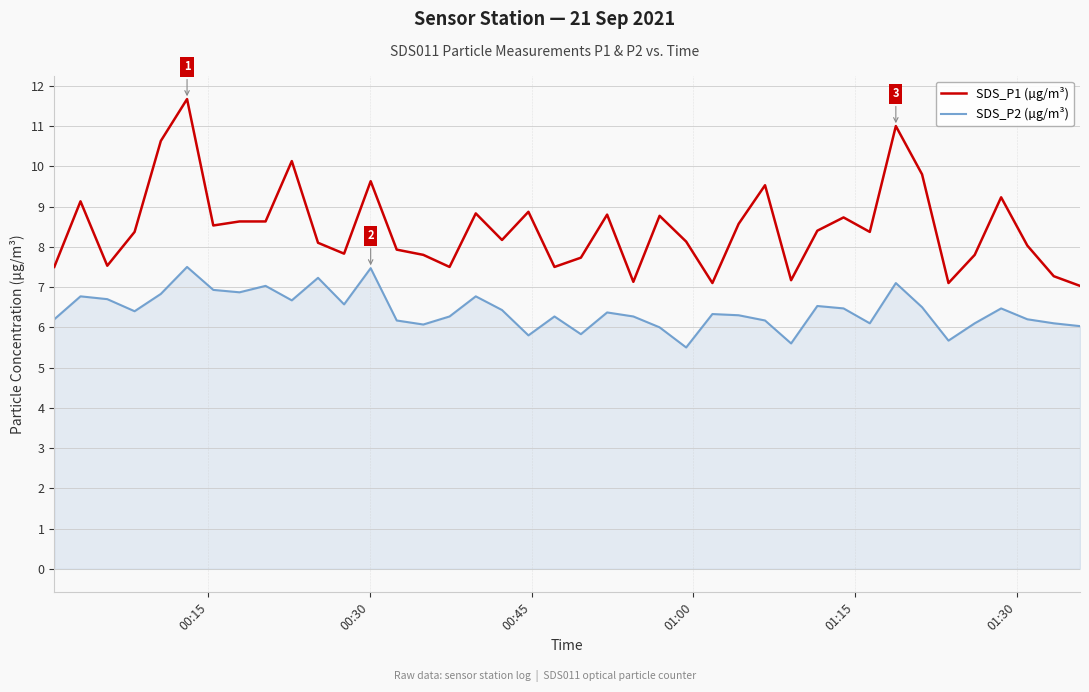

Which series has the largest total across all categories?

SDS_P1 (µg/m³)